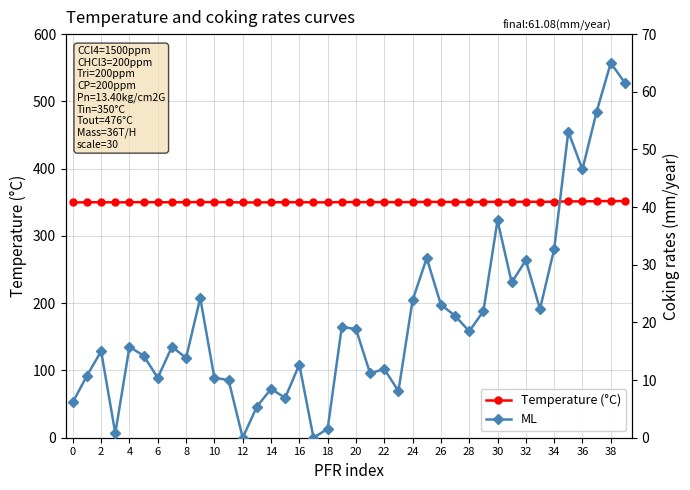

Reading left to right, list all the values displayed in this chart.

Temperature (°C): 349.7	350.0	350.1	349.8	350.1	350.2	350.1	350.0	350.1	350.4	350.2	350.2	349.7	349.8	350.0	350.0	350.2	349.9	349.9	350.3	350.3	350.2	350.3	350.2	350.3	350.6	350.5	350.4	350.5	350.5	350.7	350.6	350.8	350.6	350.8	351.4	351.3	351.7	351.8	351.7
ML: 6.2	10.8	15.0	0.8	15.8	14.2	10.4	15.8	13.8	24.2	10.4	10.0	0.0	5.4	8.5	6.9	12.7	0.0	1.5	19.2	18.8	11.2	11.9	8.1	23.8	31.2	23.1	21.2	18.5	21.9	37.7	26.9	30.8	22.3	32.7	53.1	46.5	56.5	65.0	61.5